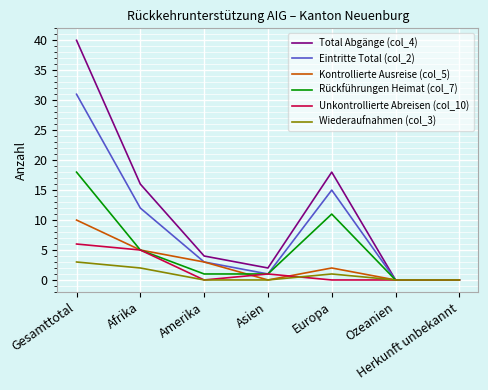

What is the total value across all series at Afrika?

45